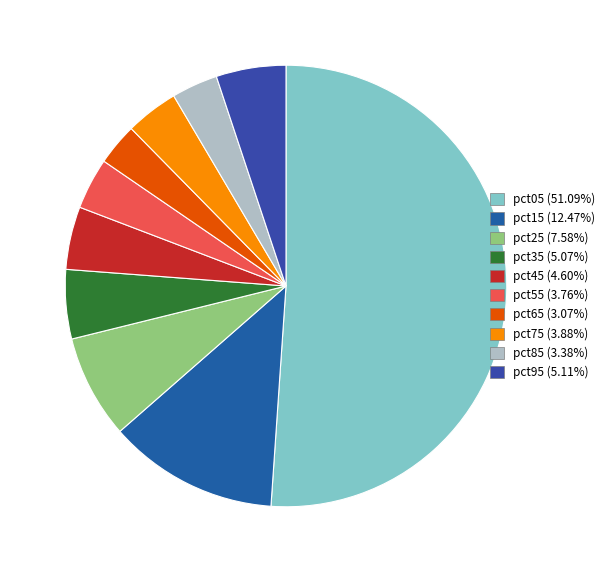

True or false: pct95 accounts for 5% of the total.

True